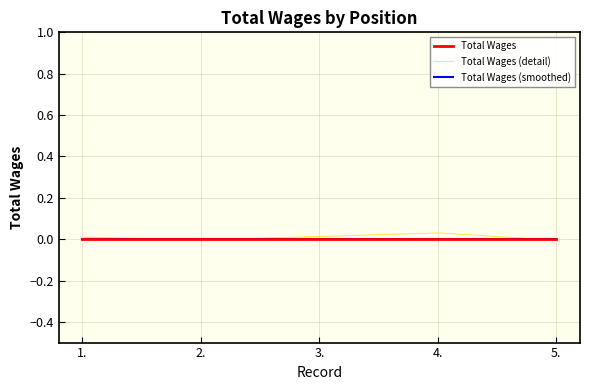

What is the label of the 3rd point from the right?

3.